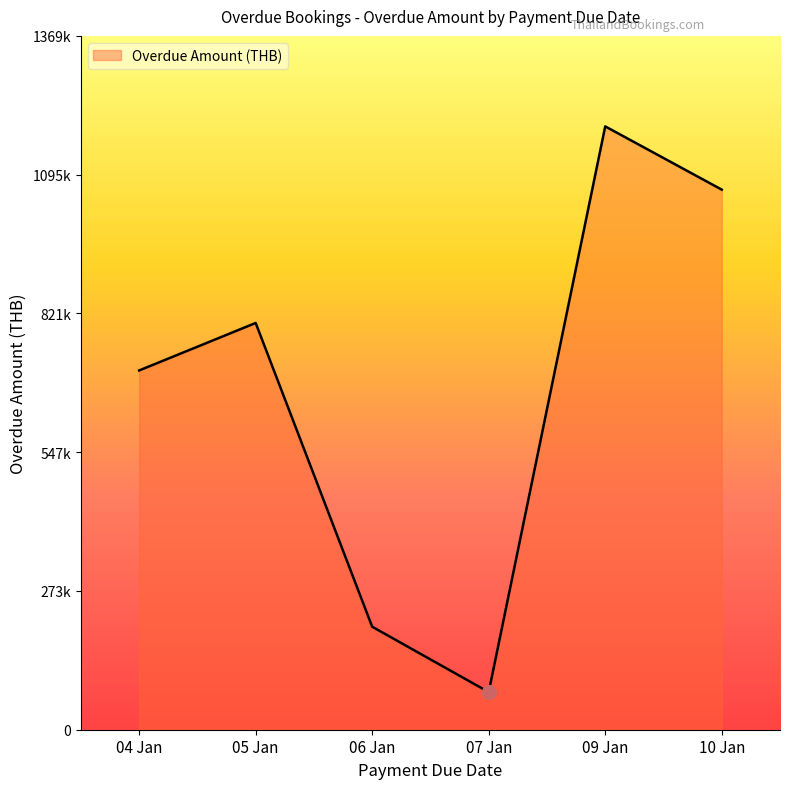

The value at 06 Jan is 203210. True or false?

True